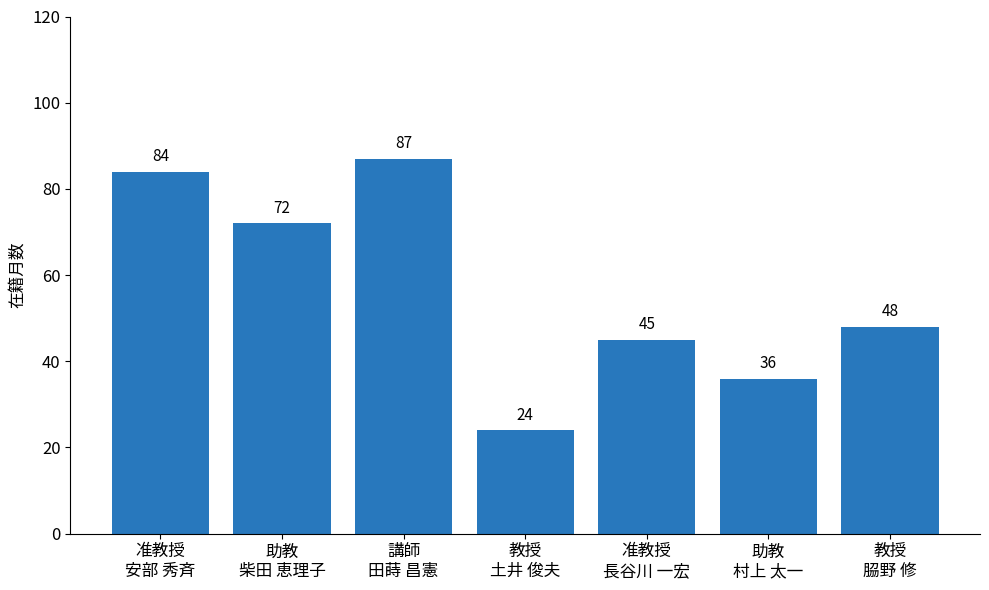

How many series are shown in this chart?

1